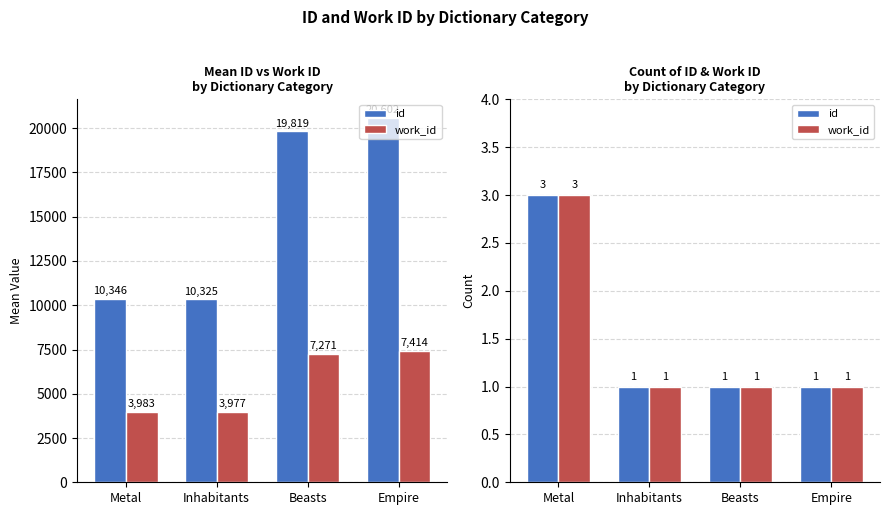

How many groups of bars are there?

4